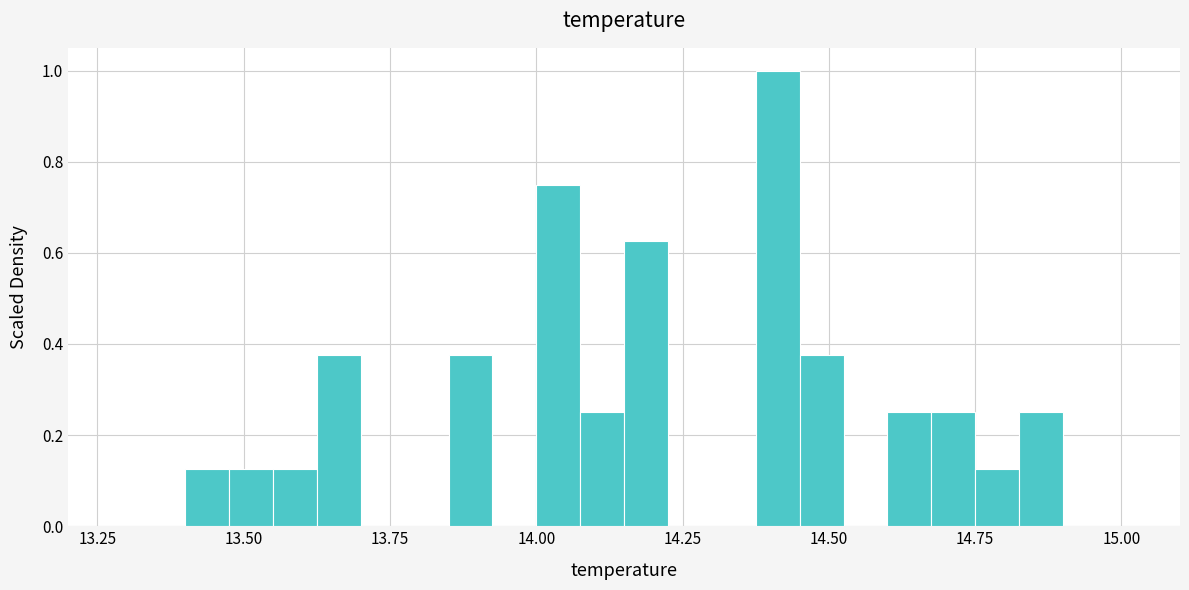

Around what value on the x-axis is the tallest bar? Give the approximate position of its centre, as read against the axis.

14.40